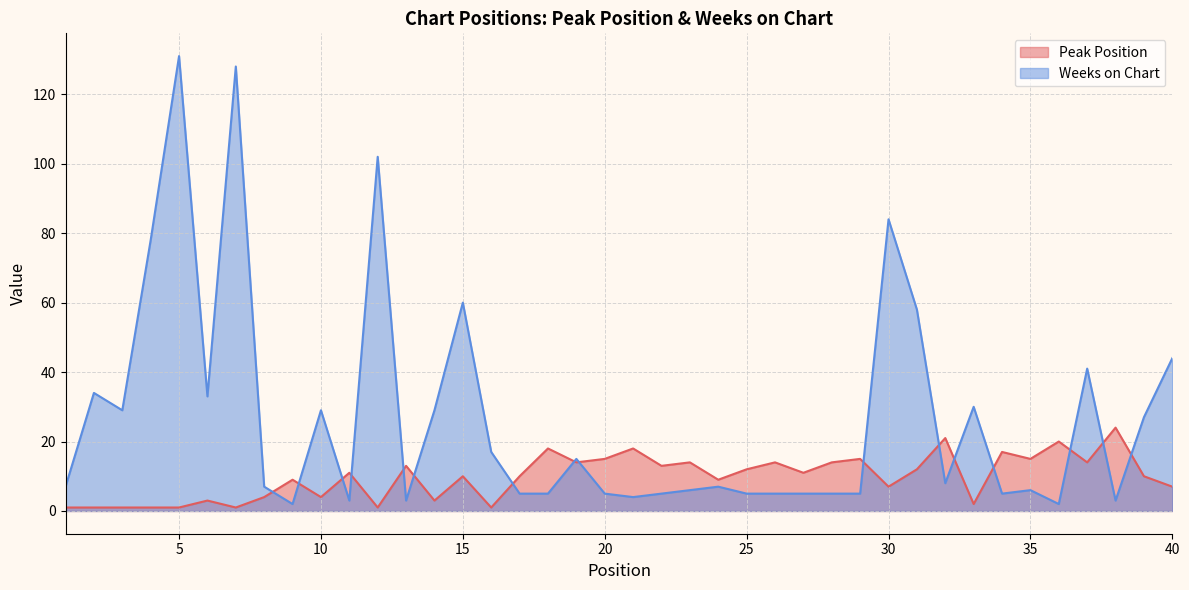

What is the value of the Weeks on Chart point at the 36th from the left?

2